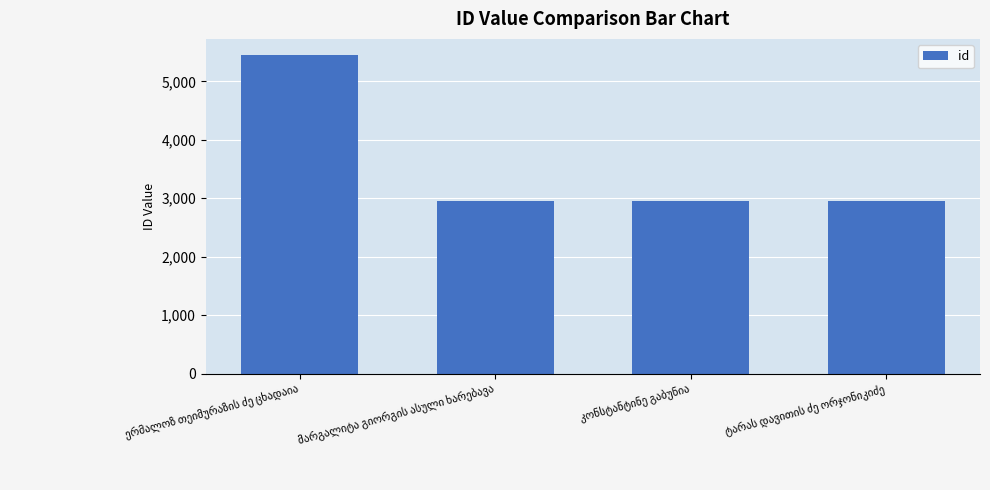

Are the bars grouped side by side (vs. stacked)?

No